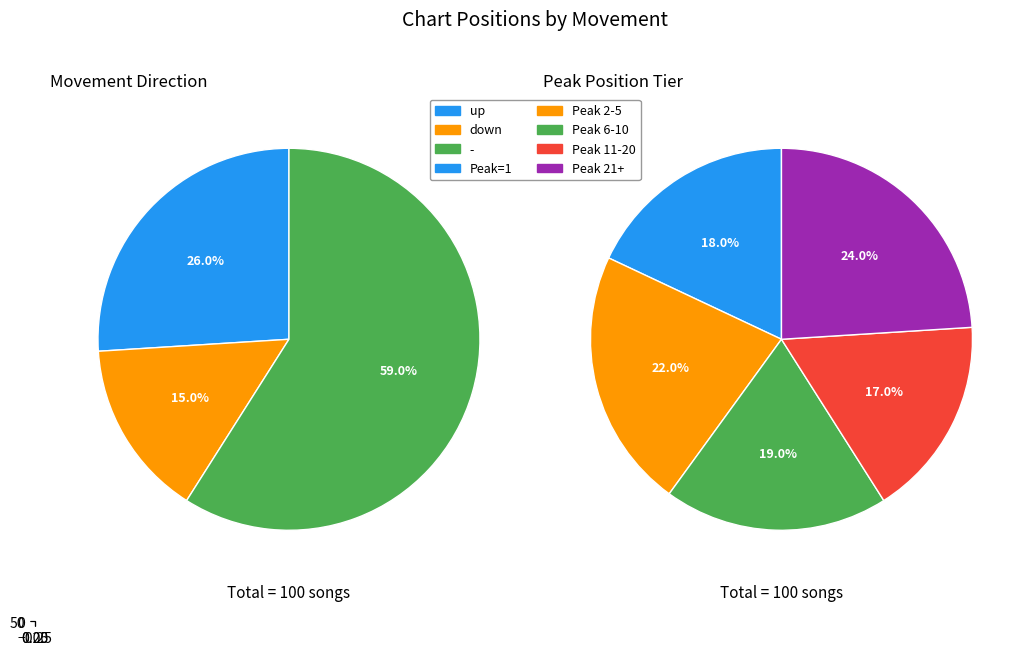

The up slice represents 26% of the pie. True or false?

True